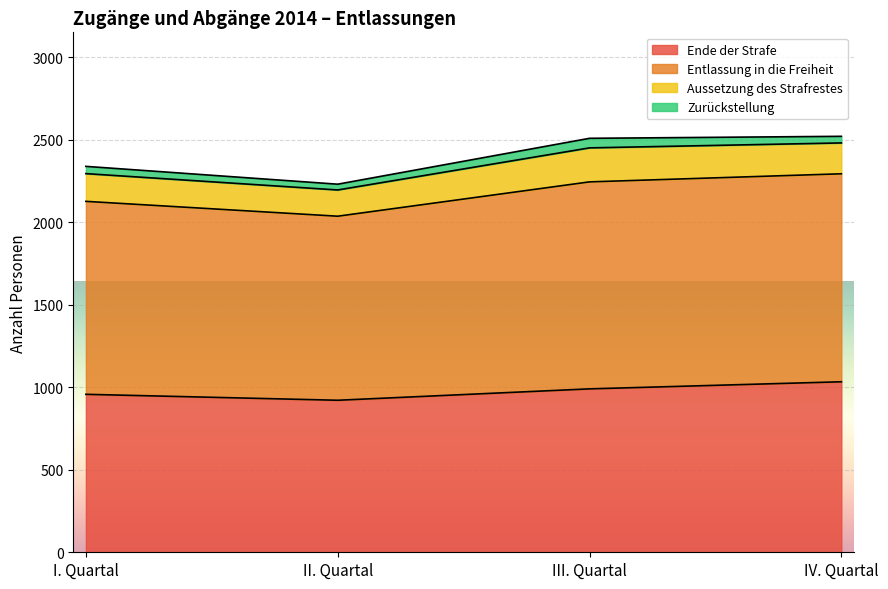

How many values in the Ende der Strafe series exceed 990?

1